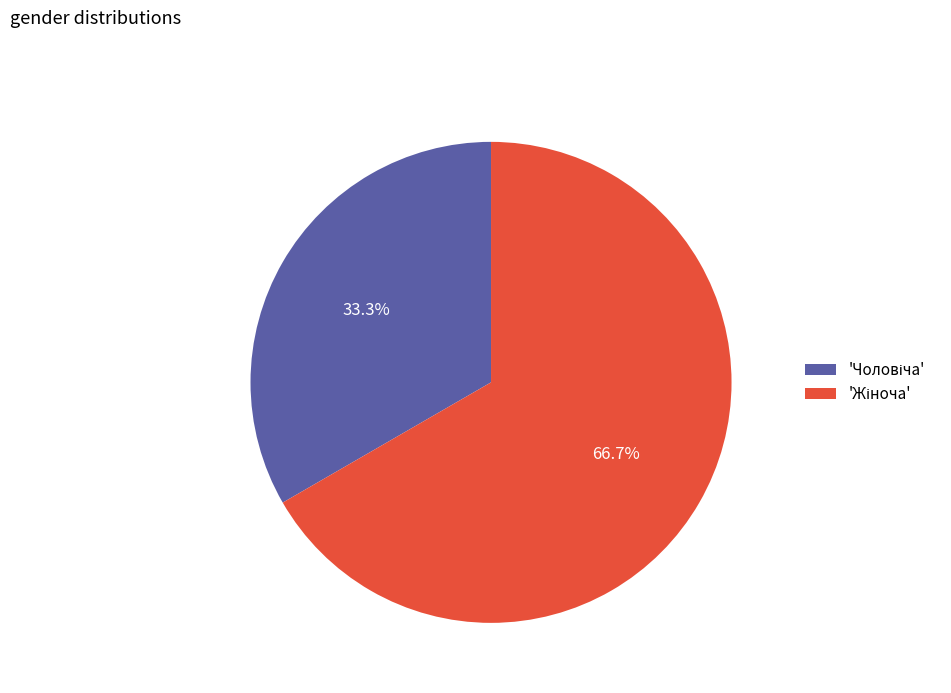

Is there a majority slice in this chart?

Yes